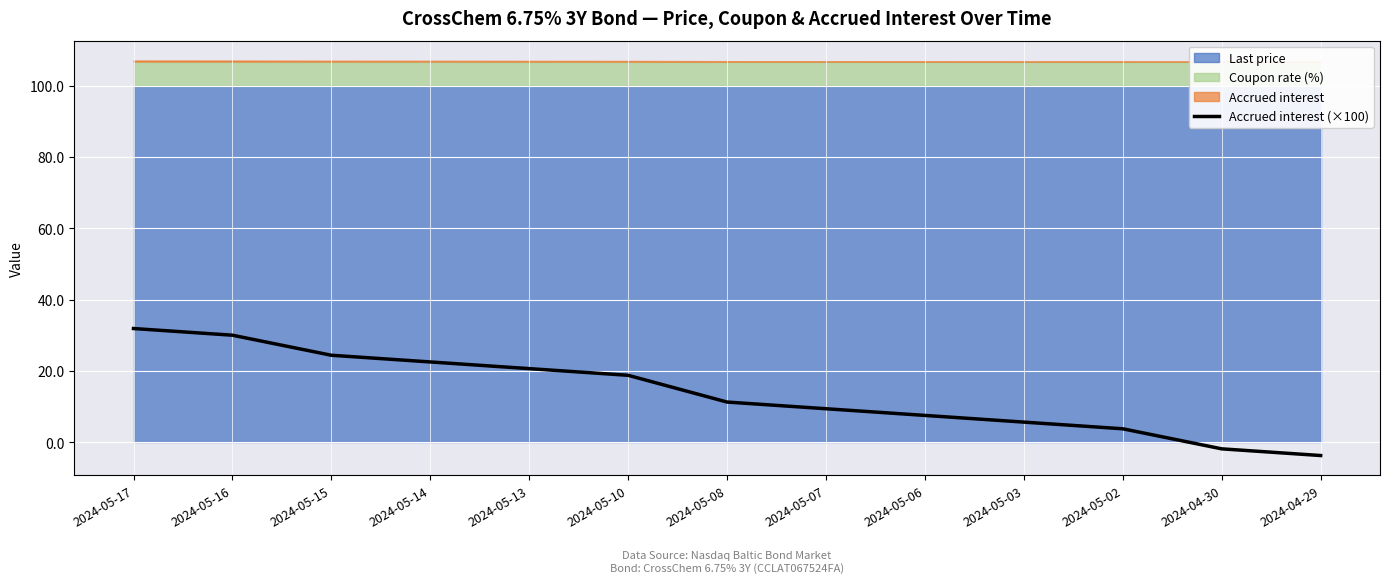

How many data points does each series have?

13